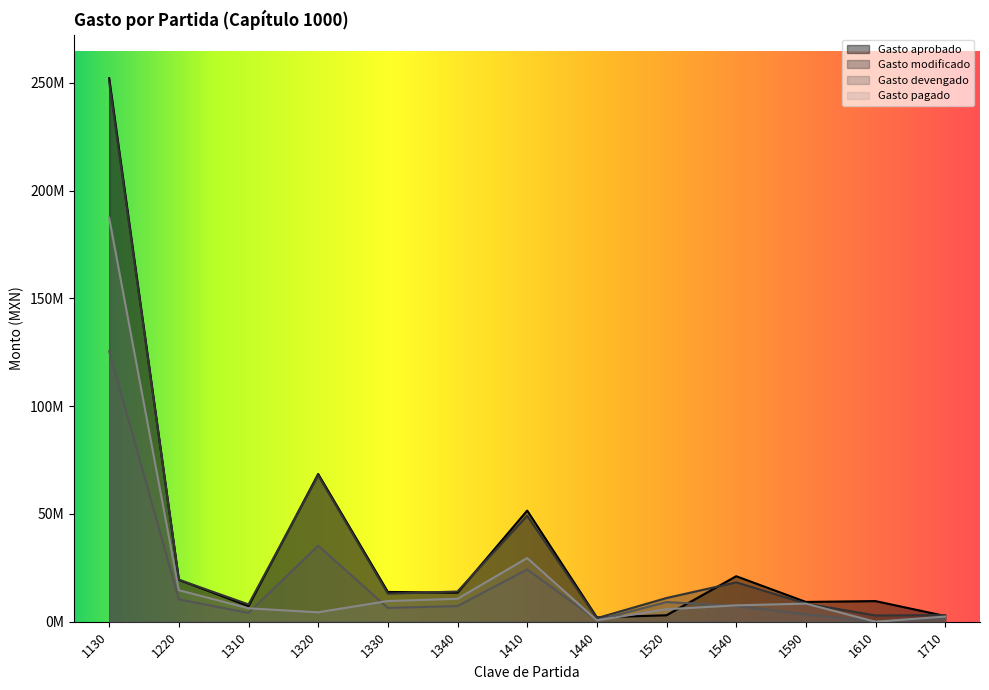

Read the Gasto devengado value at 1220.

10350139.4